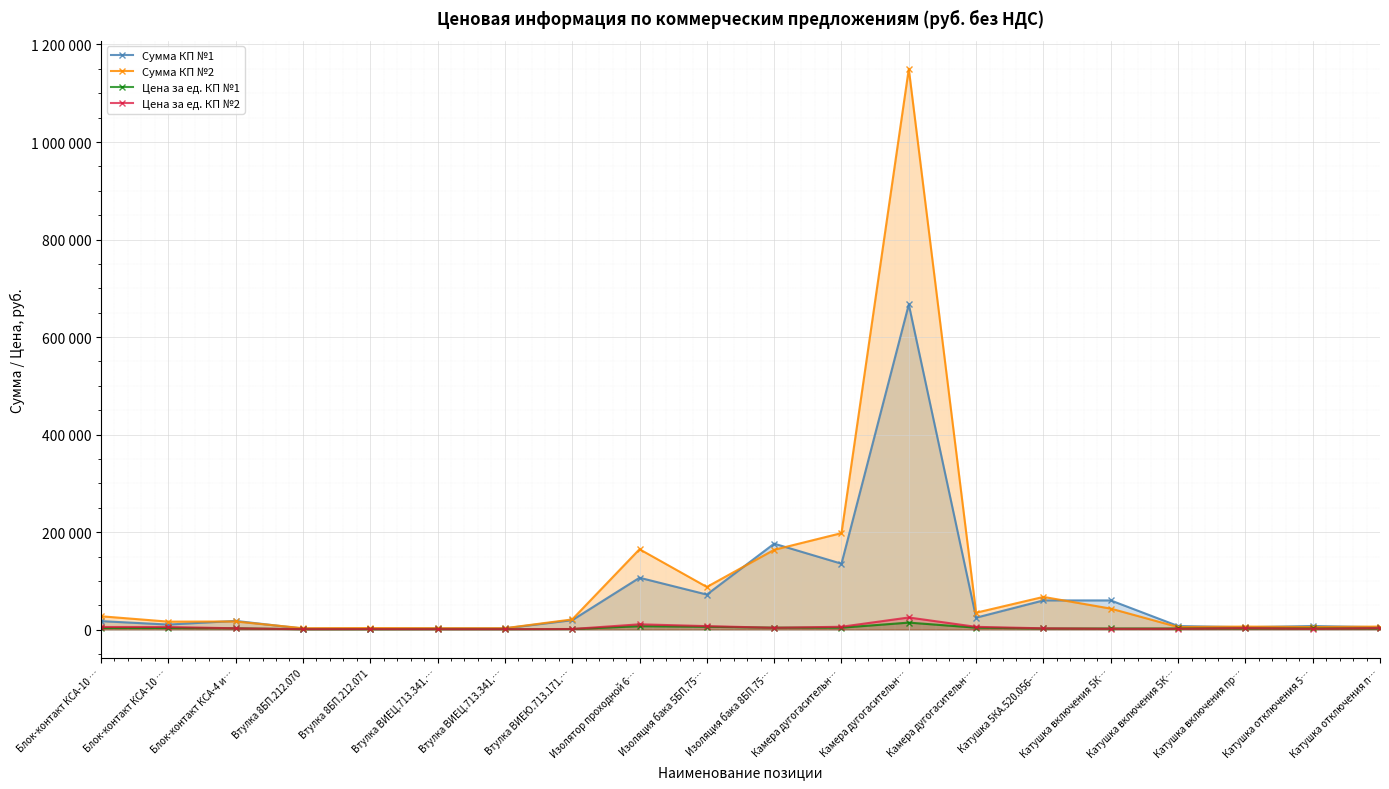

Between which two adjacent categories do Сумма КП №1 and Сумма КП №2 first intersect?

Блок-контакт КСА-10 … and Блок-контакт КСА-4 и…